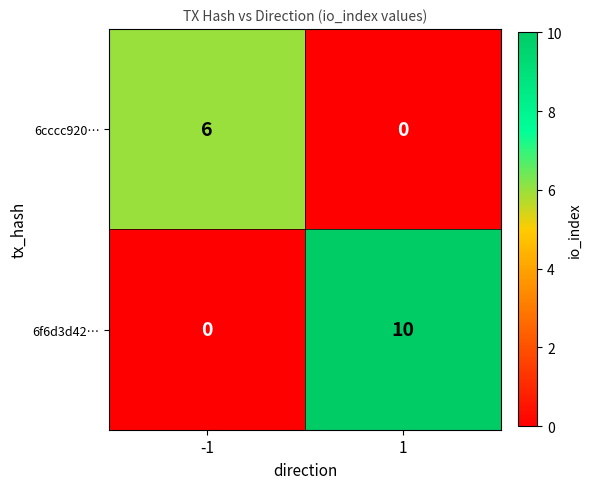

The 6f6d3d42… series shows 10 at 1. True or false?

True